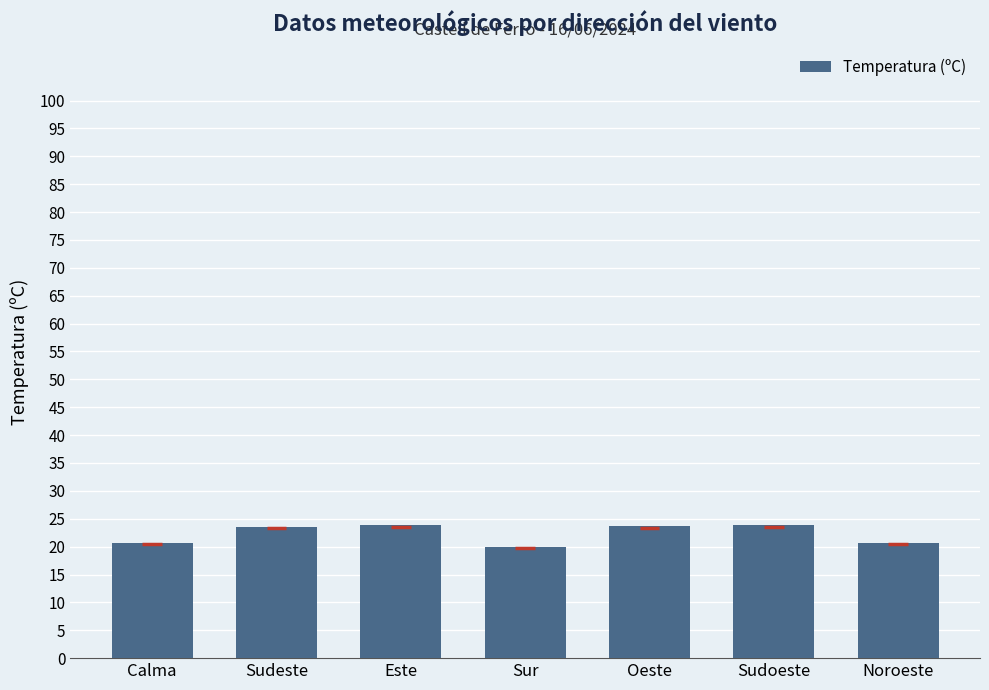

Which category has the lowest value across all series?

Sur